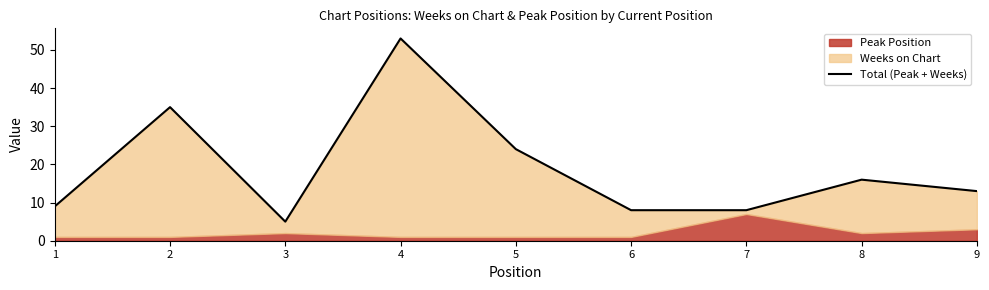

Is it true that the value at 6 is 8?

True